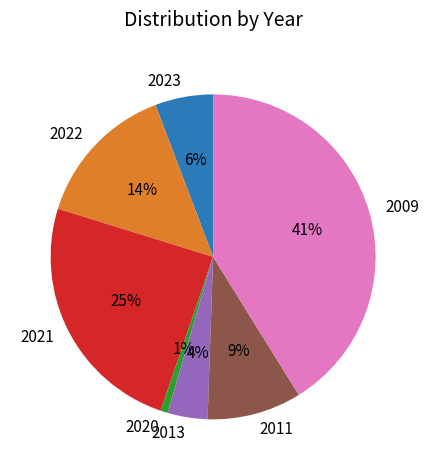

The 2023 slice represents 17% of the pie. True or false?

False